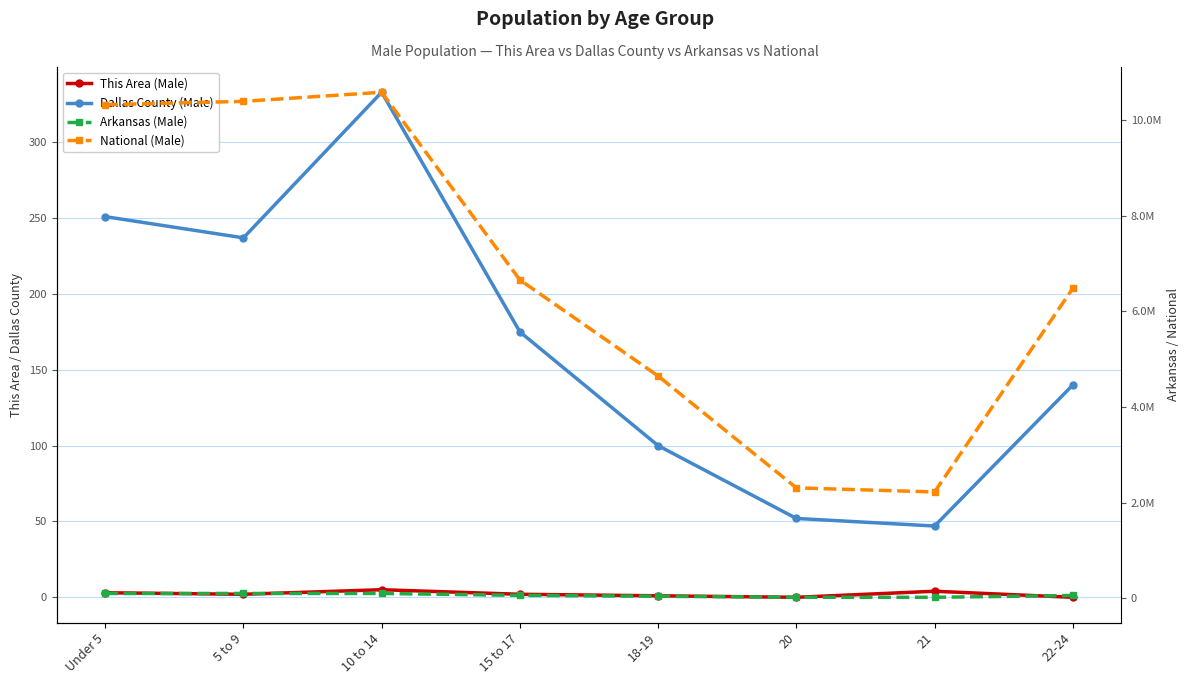

Does the chart have visible grid lines?

Yes